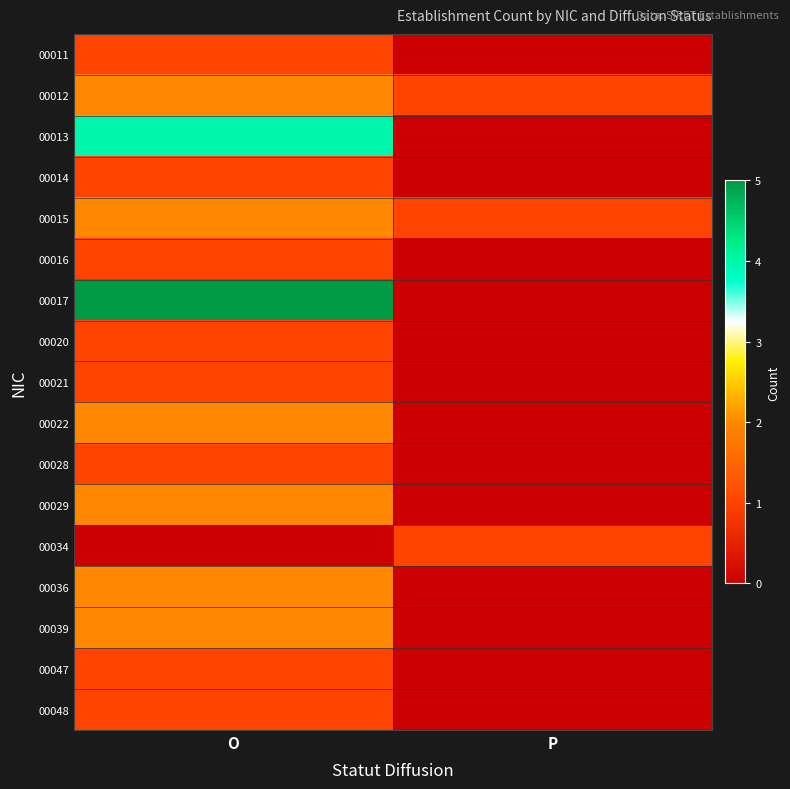

Which series has the widest spread of values?

00017